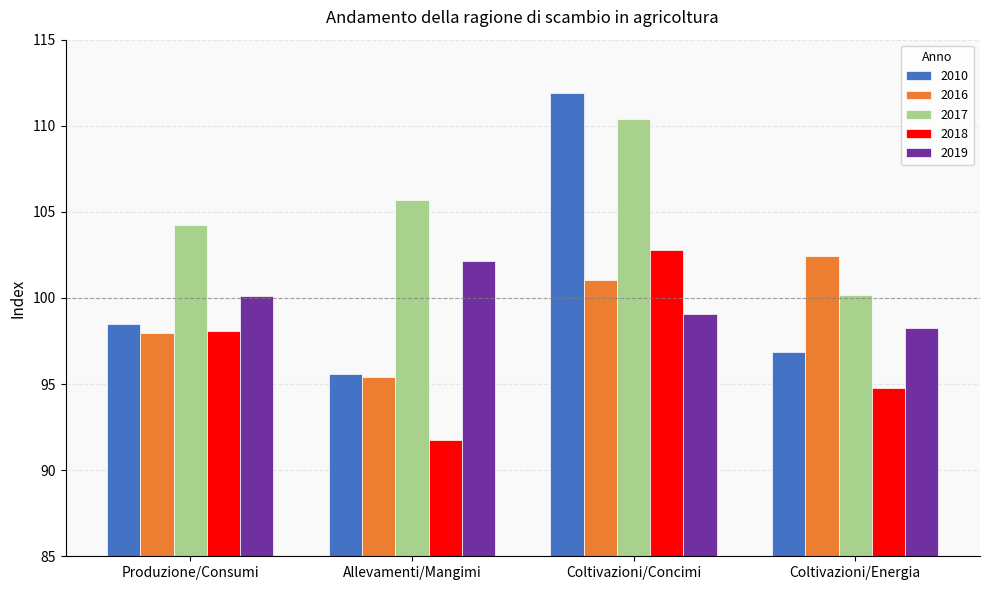

Are the bars horizontal?

No